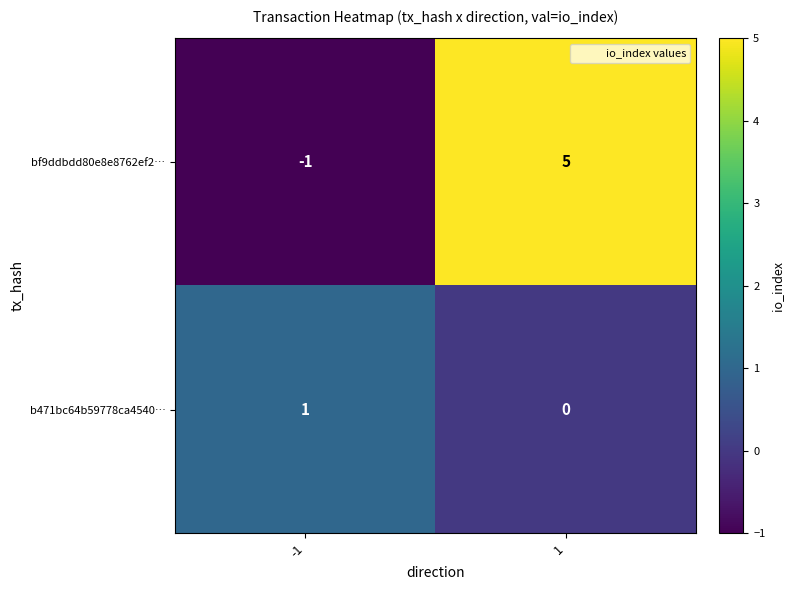

Reading right to left, list all the values displayed in this chart.

bf9ddbdd80e8e8762ef2…: 5	-1
b471bc64b59778ca4540…: 0	1